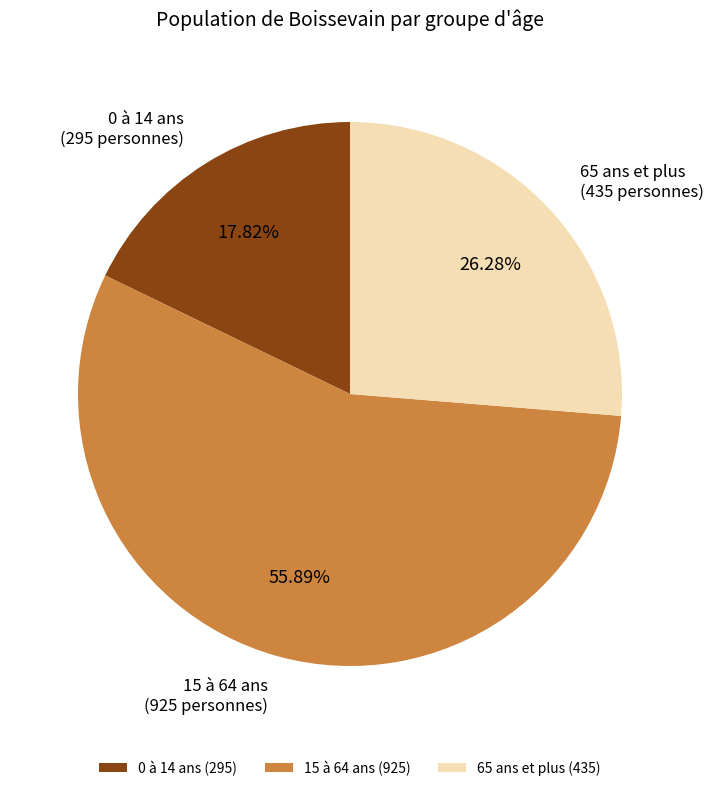

What percentage is NOT represented by 0 à 14 ans?

82.2%